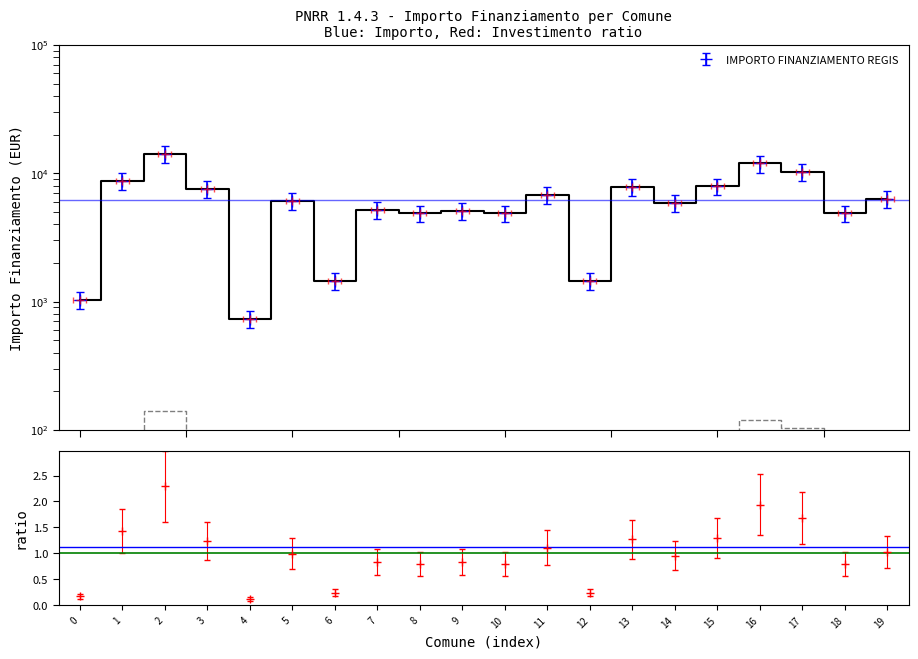

Rank the categories by value from lowest to highest.

4, 0, 6, 12, 8, 10, 18, 9, 7, 14, 5, 19, 11, 3, 13, 15, 1, 17, 16, 2